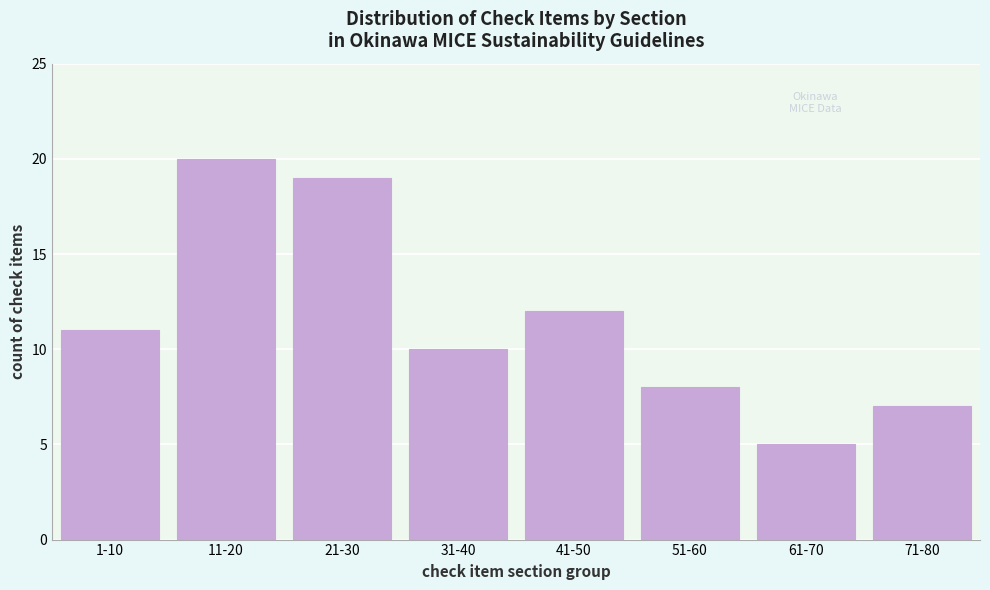

Reading left to right, extract all data points from this chart.

11	20	19	10	12	8	5	7